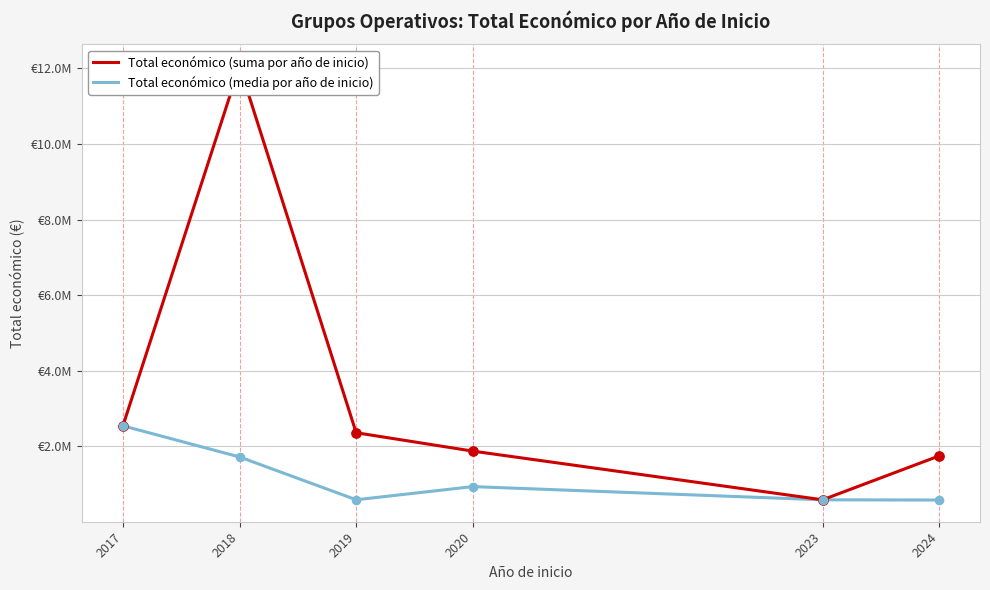

Is the value of Total económico (media por año de inicio) at 2018 greater than the value of Total económico (suma por año de inicio) at 2017?

No